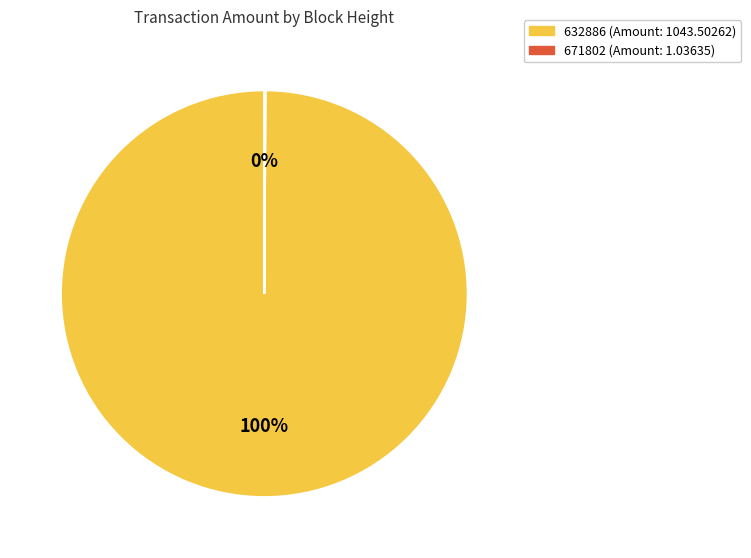

Which slice is the largest?

632886